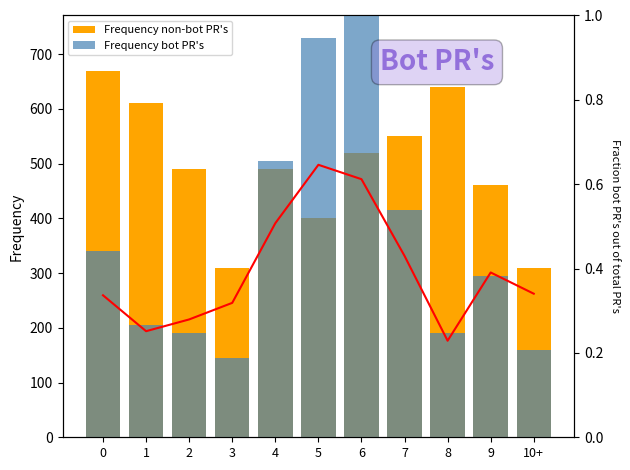

What is the label of the 3rd bar from the left?

2